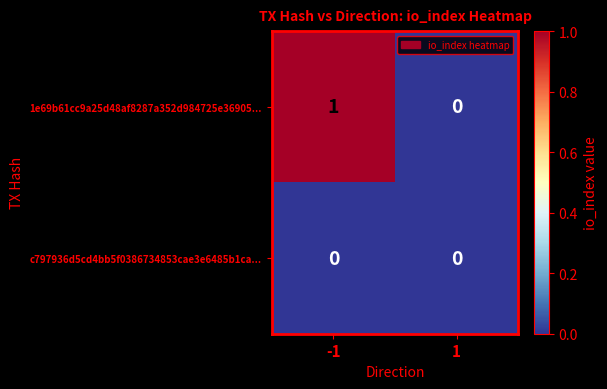

True or false: c797936d5cd4bb5f0386734853cae3e6485b1ca... has a value of 0 at -1.

True